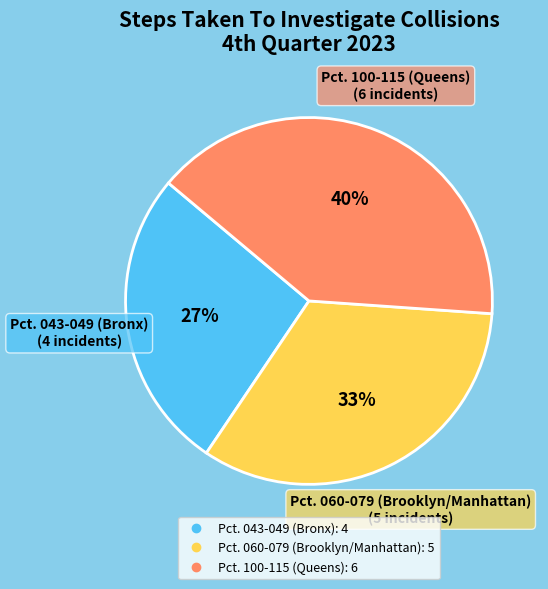

To the nearest percent, what is the difference between the largest and smallest slice percentages?

13%